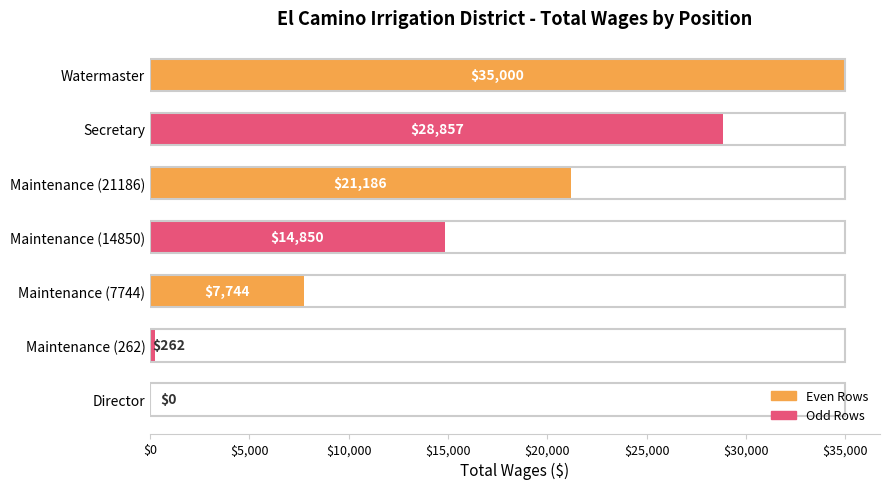

Are the bars horizontal?

Yes